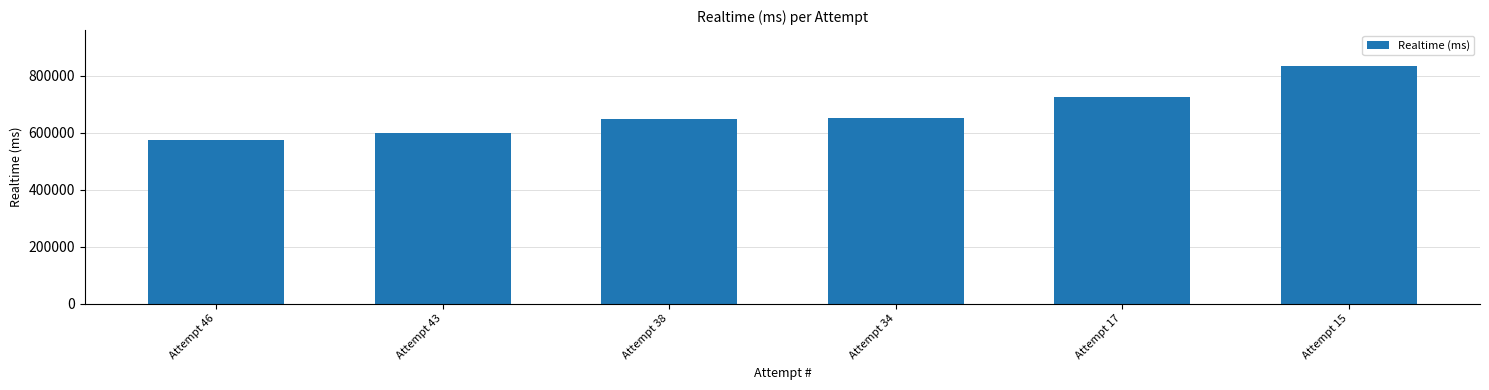

Reading left to right, transcribe all the data shown in this chart.

Attempt 46=573610	Attempt 43=599607	Attempt 38=646716	Attempt 34=652641	Attempt 17=727404	Attempt 15=835268